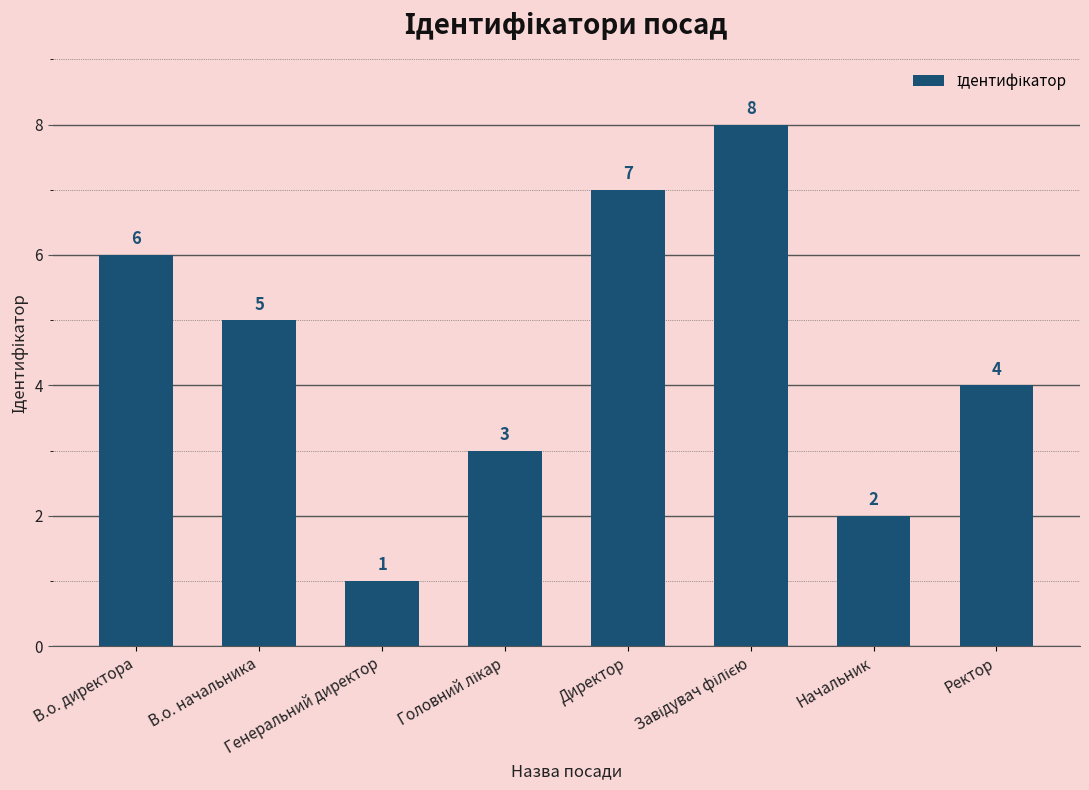

What is the label of the 1st bar from the left?

В.о. директора